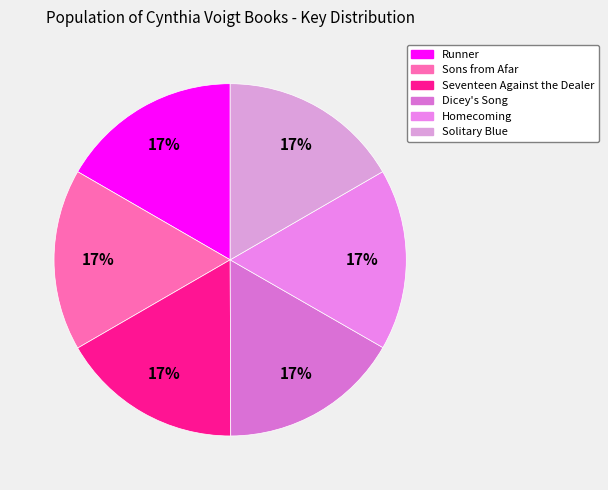

Does Dicey's Song account for over 50% of the chart?

No